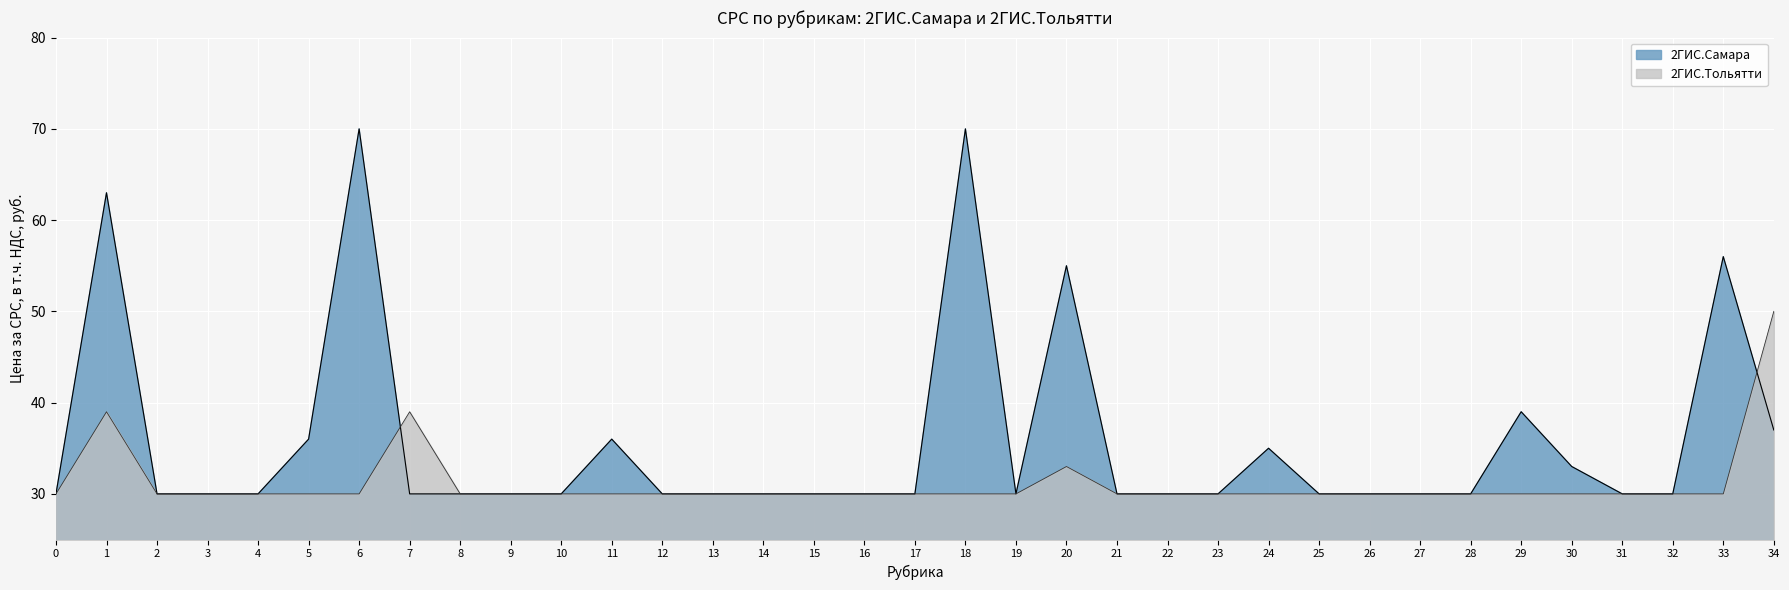

Which series has the largest total across all categories?

2ГИС.Самара